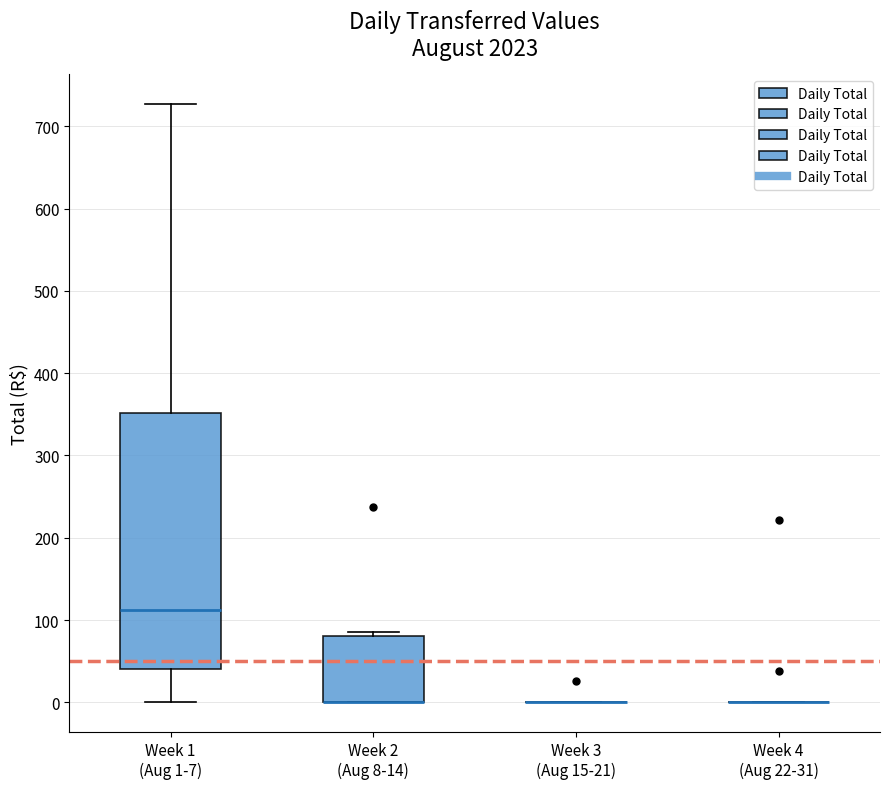

Comparing the boxes themselves (not the whiskers), which one is the tallest?

Week 1 (Aug 1-7)